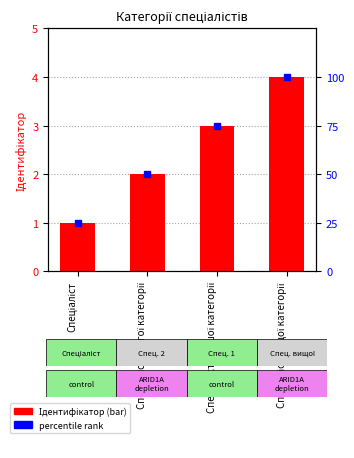

What is the average value of the percentile rank series?

62